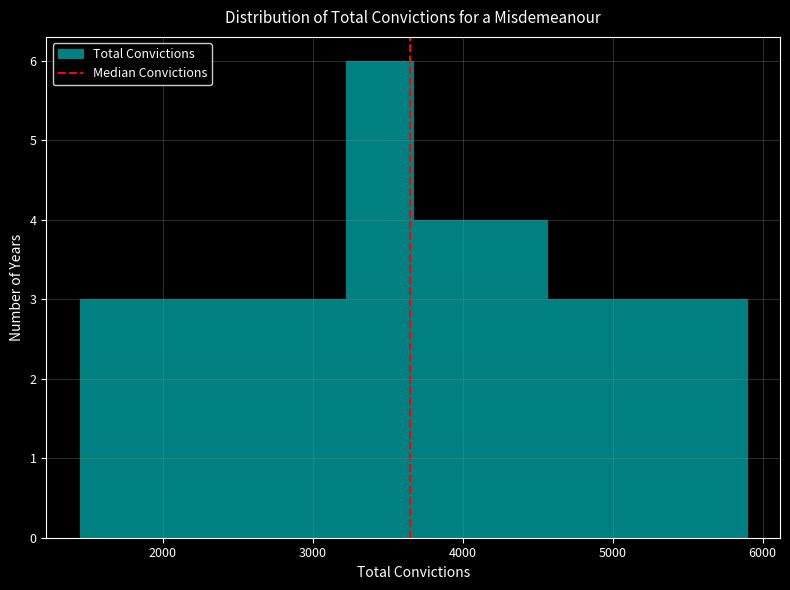

Reading left to right, transcribe this chart: for each bar, give the range it covers on the x-axis and its height. Neither the bar edges nor the heights are printed on the chart, so give them approximately, as read against the axes.

1400 to 1900: 3
1900 to 2300: 3
2300 to 2800: 3
2800 to 3200: 3
3200 to 3700: 6
3700 to 4100: 4
4100 to 4600: 4
4600 to 5000: 3
5000 to 5400: 3
5400 to 5900: 3